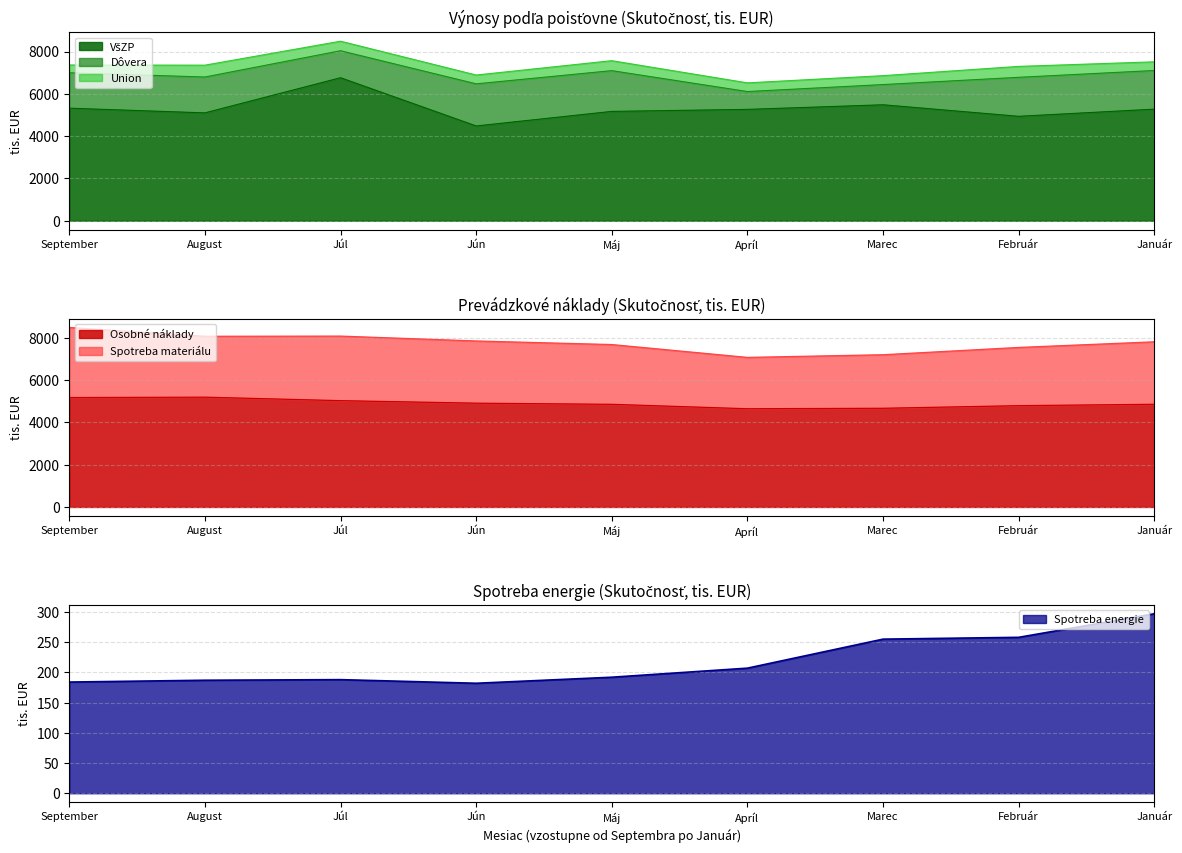

How many data points in Osobné náklady are less than 4852?

4